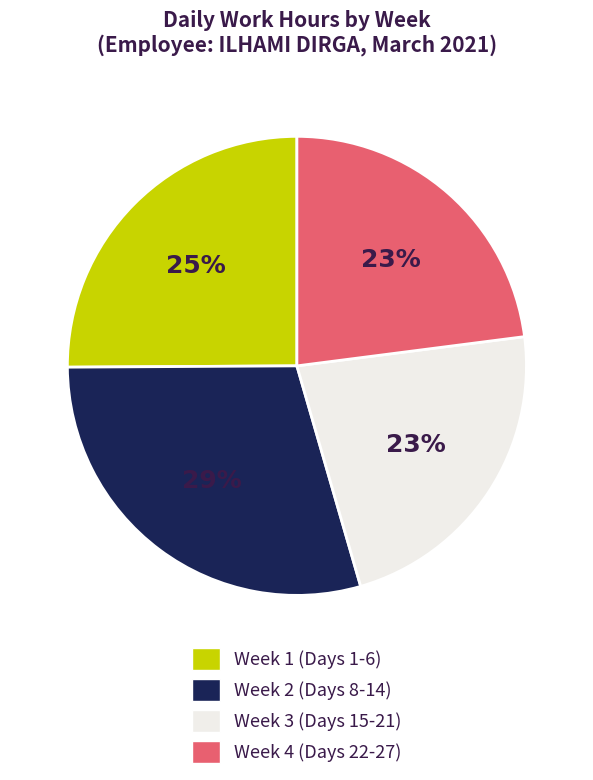

Approximately how many times larger is the value at Week 1 (Days 1-6) compared to Week 4 (Days 22-27)?

1.1